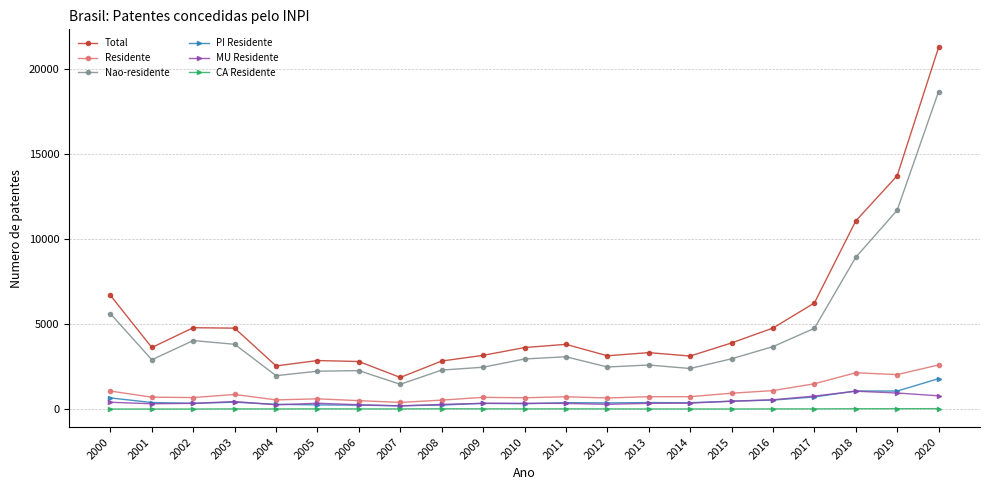

True or false: CA Residente has more than 0 points higher than both neighbors.

True